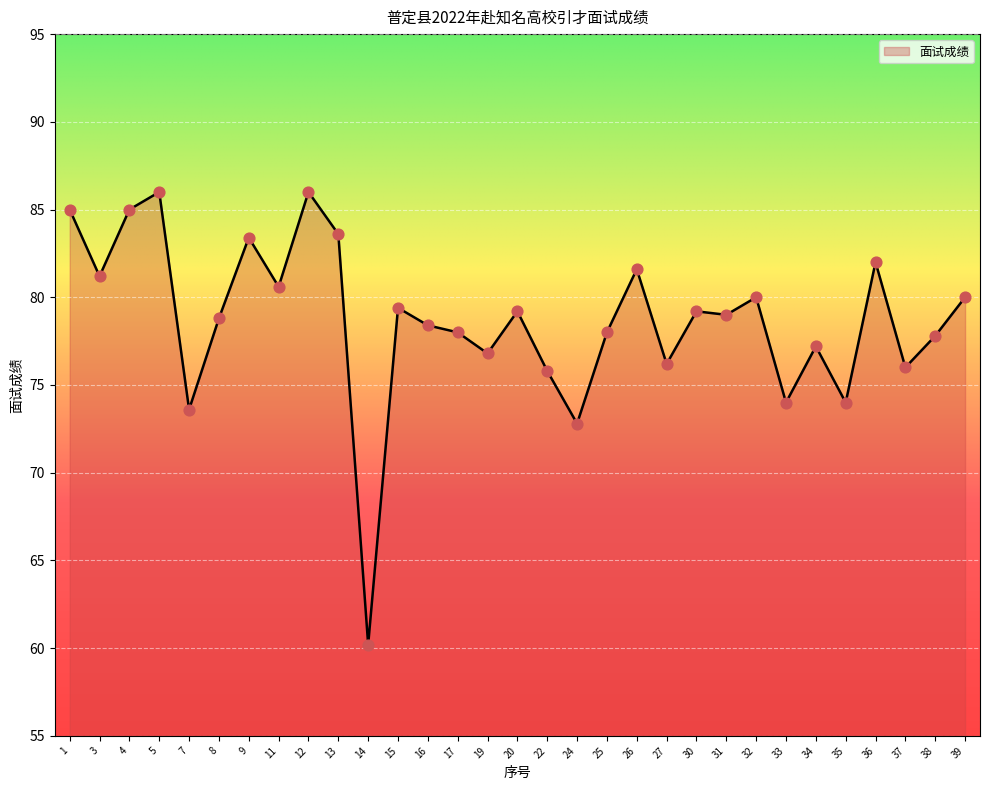

What is the change in value from 13 to 36?

-1.6